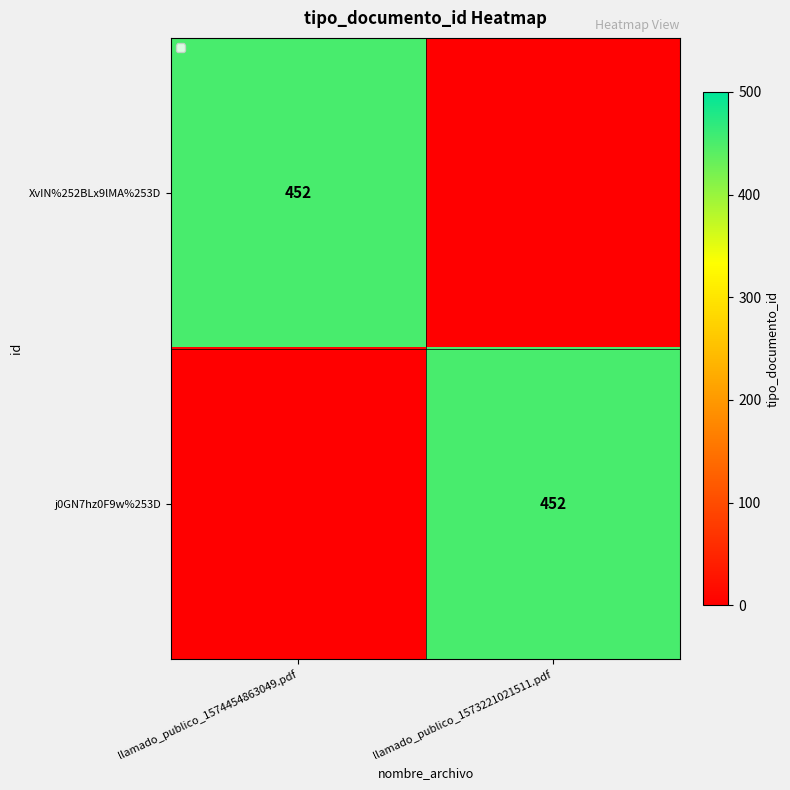

At which category is the sum across all series the highest?

llamado_publico_1574454863049.pdf